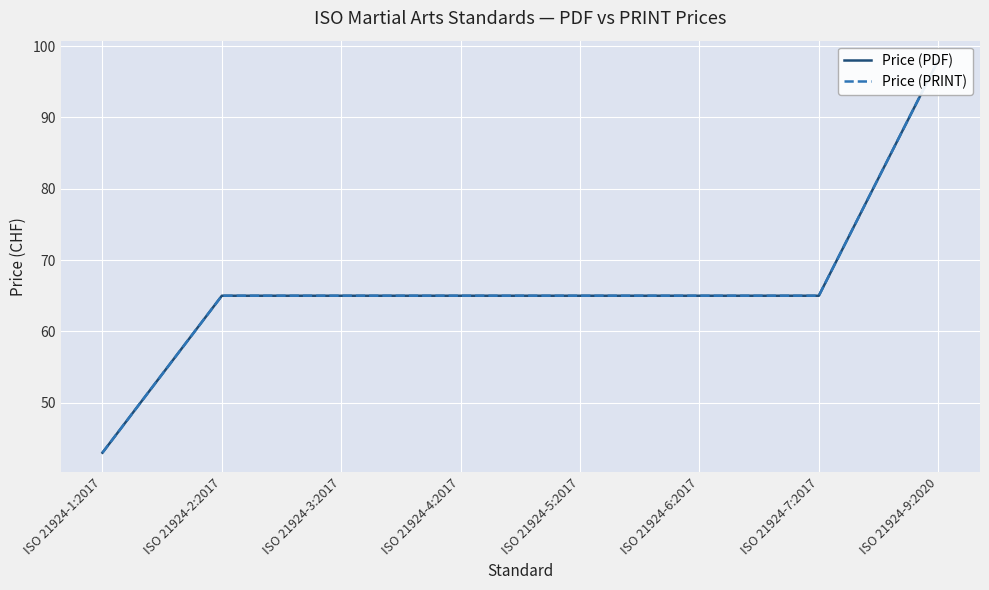

Reading left to right, what are all the values shown in this chart?

Price (PDF): 43	65	65	65	65	65	65	98
Price (PRINT): 43	65	65	65	65	65	65	98